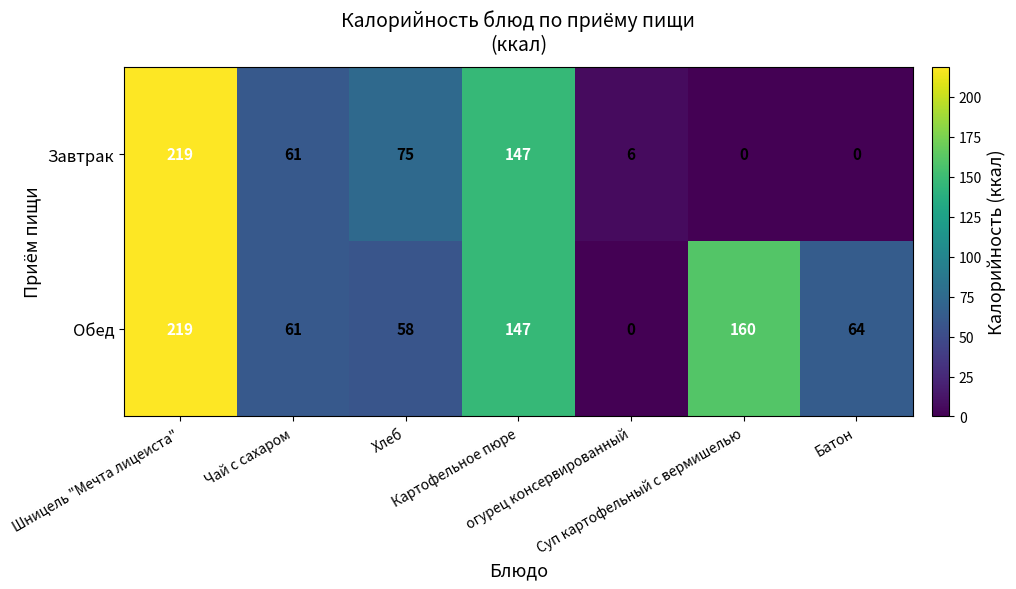

Rank the series by their average value, from lowest to highest.

Завтрак, Обед